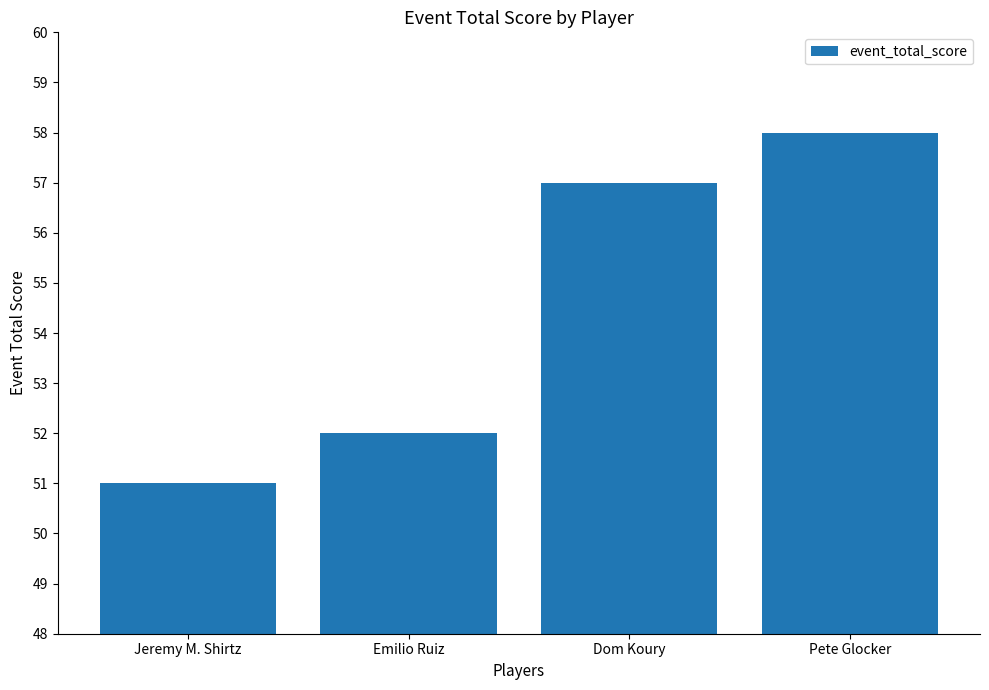

What is the sum of all values?

218